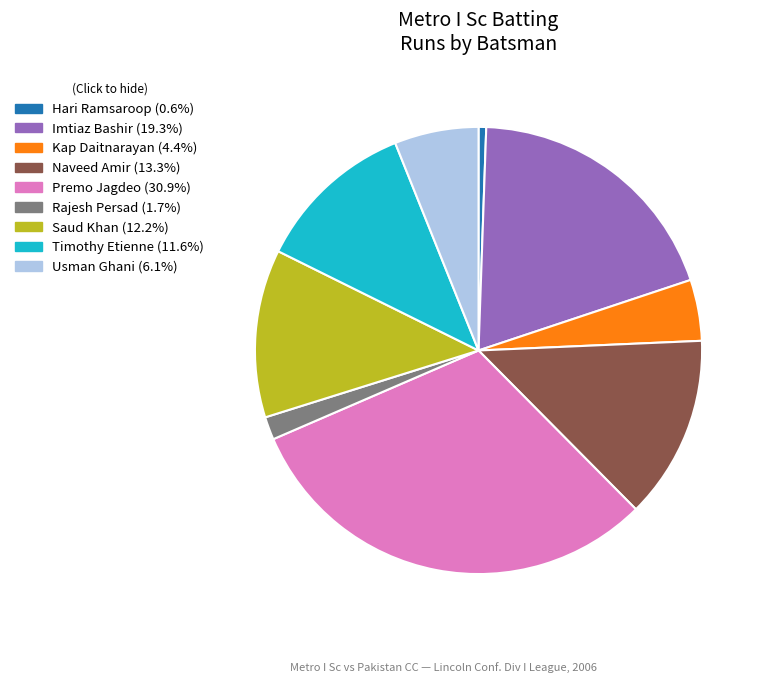

Does any single category account for the majority?

No